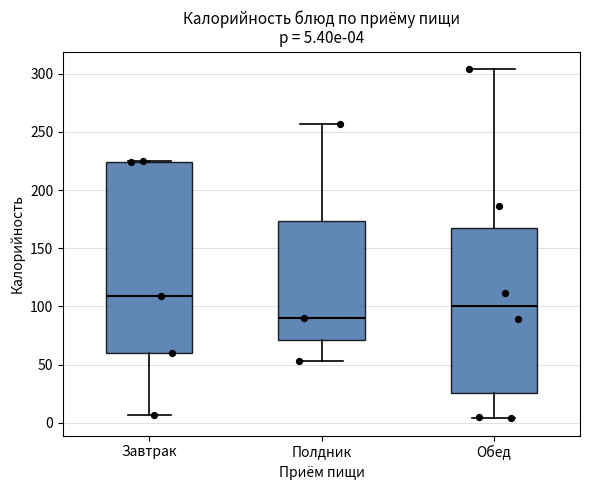

Which box is the tallest, from its lower edge to its upper edge?

Завтрак